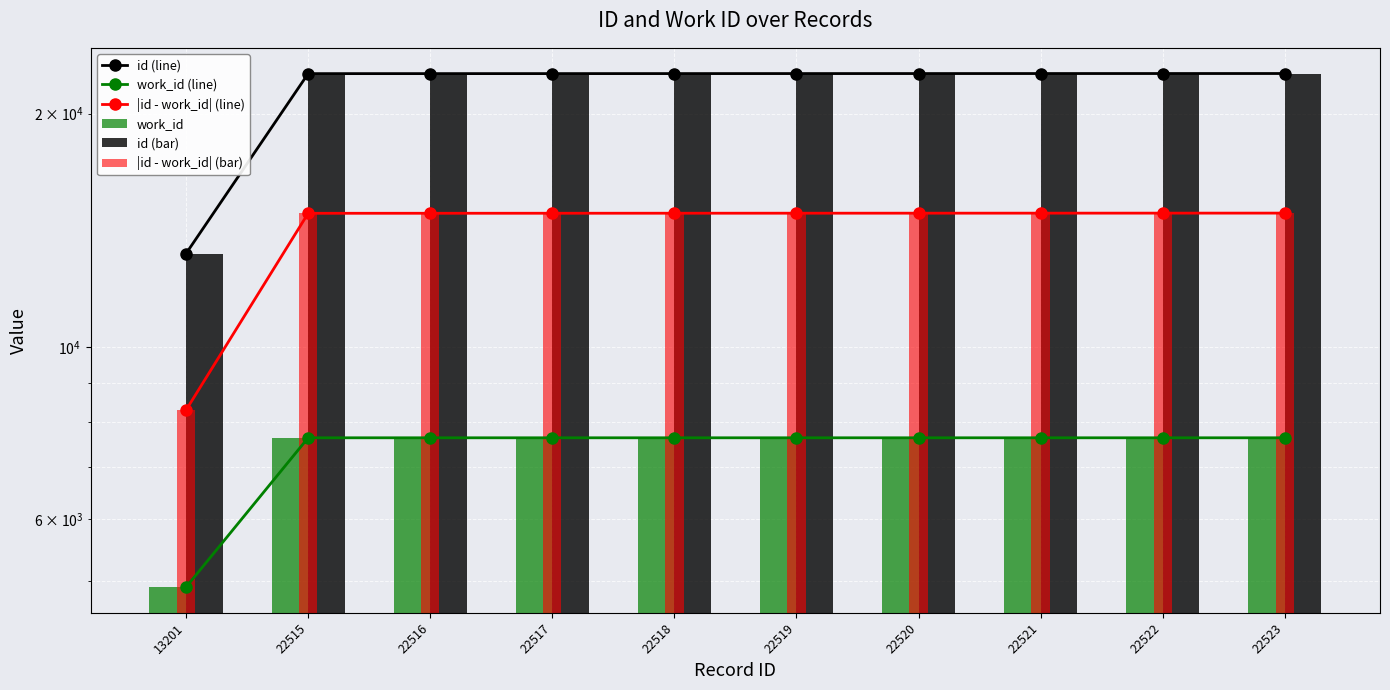

Which series has the largest total across all categories?

id (line)